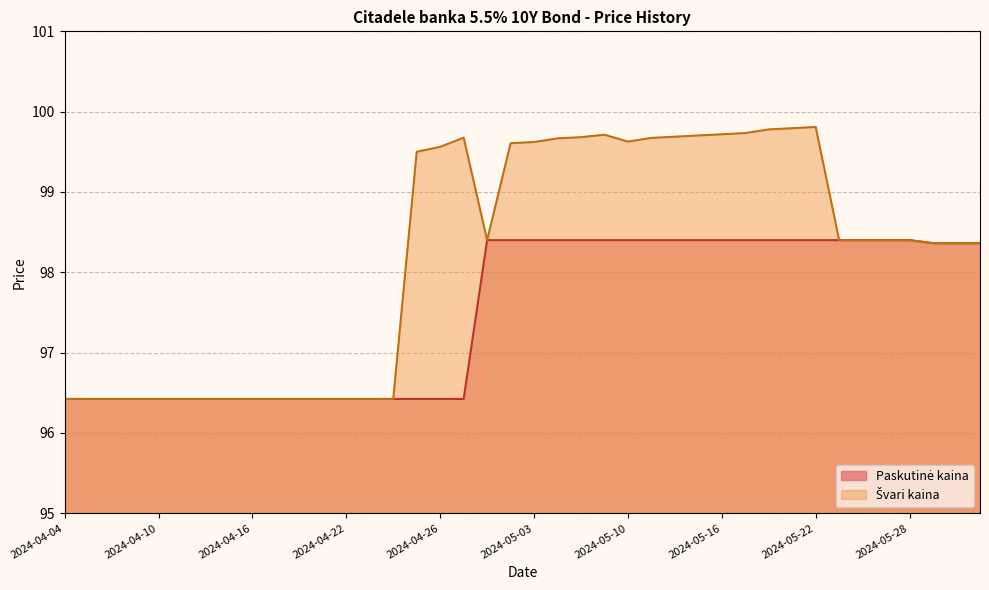

What is the value of the 11th point from the left?

96.4